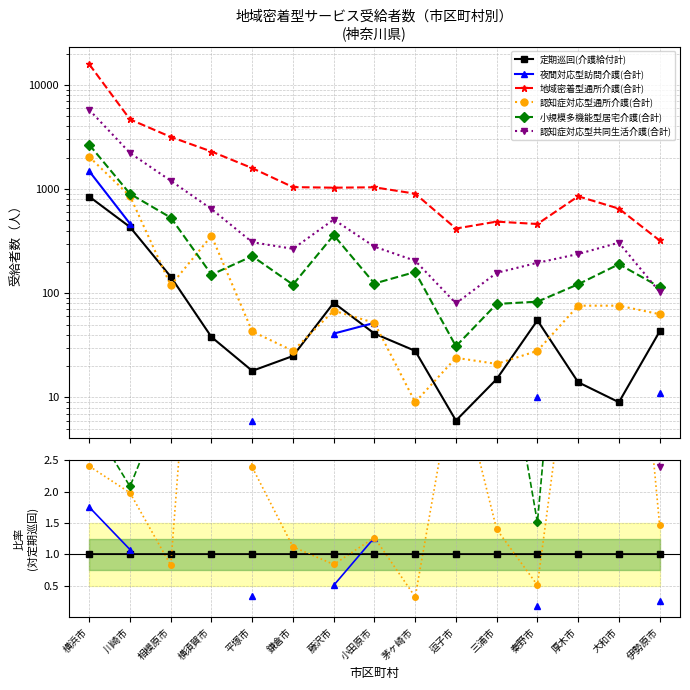

Count the number of categories in the chart.

15